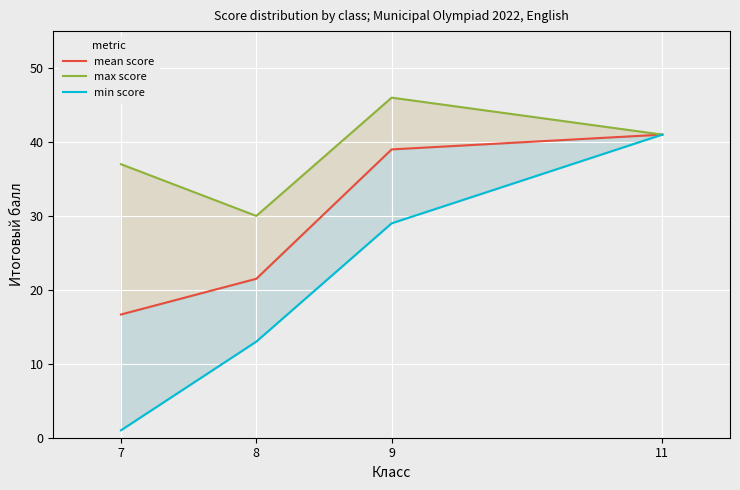

Between 8 and 9, which is larger?

9